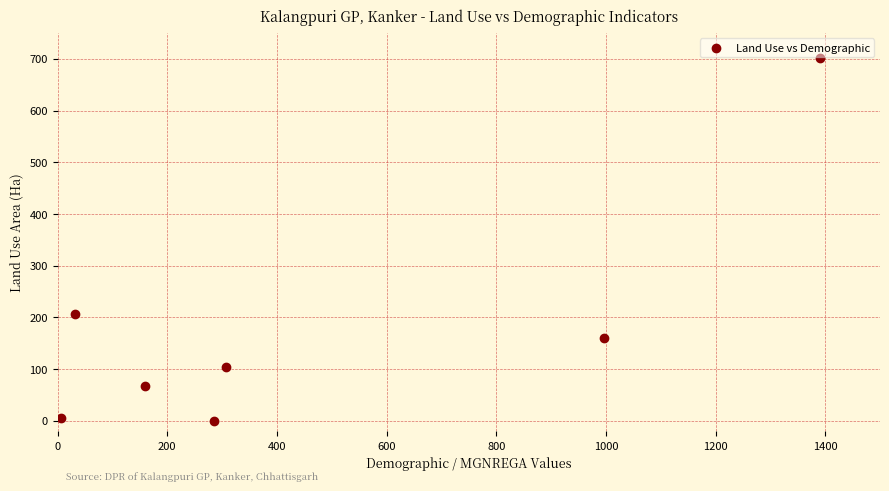

What Y value in the scatter plot is closest to 350?

207.5